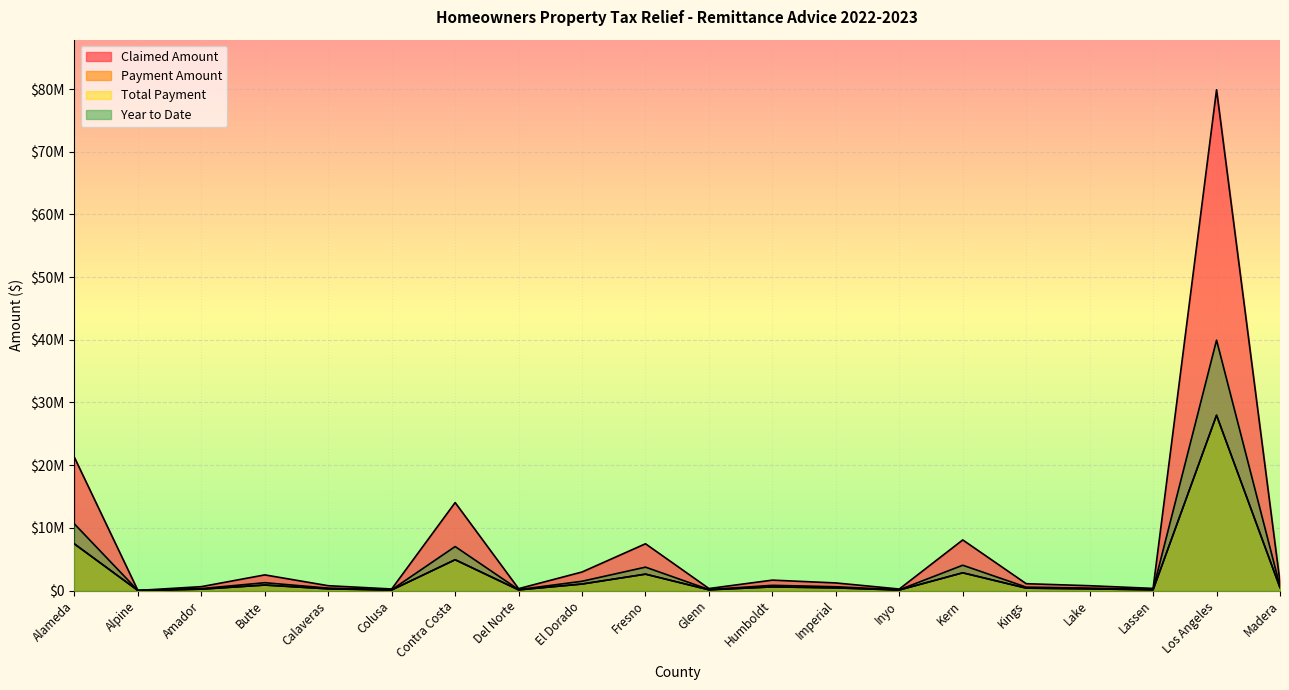

Is it true that Claimed Amount equals 266430.4 at Lake?

False